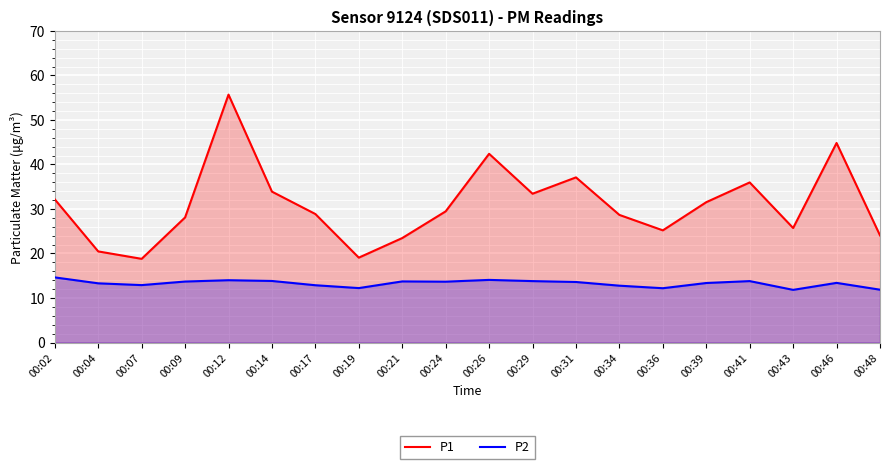

Is the value of P1 at 00:12 greater than the value of P2 at 00:09?

Yes